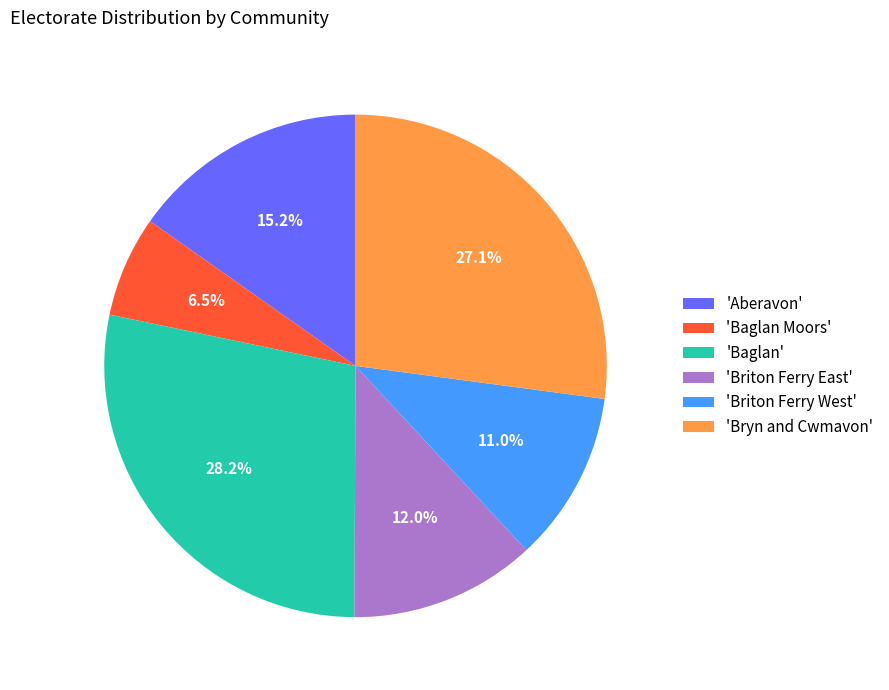

Count the number of slices in the pie.

6